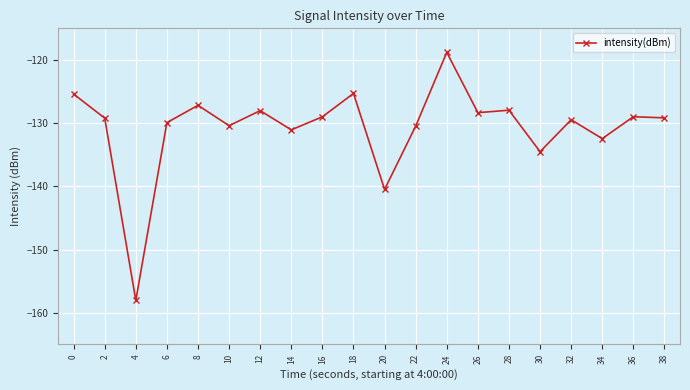

What is the value of the 13th point from the left?

-118.8